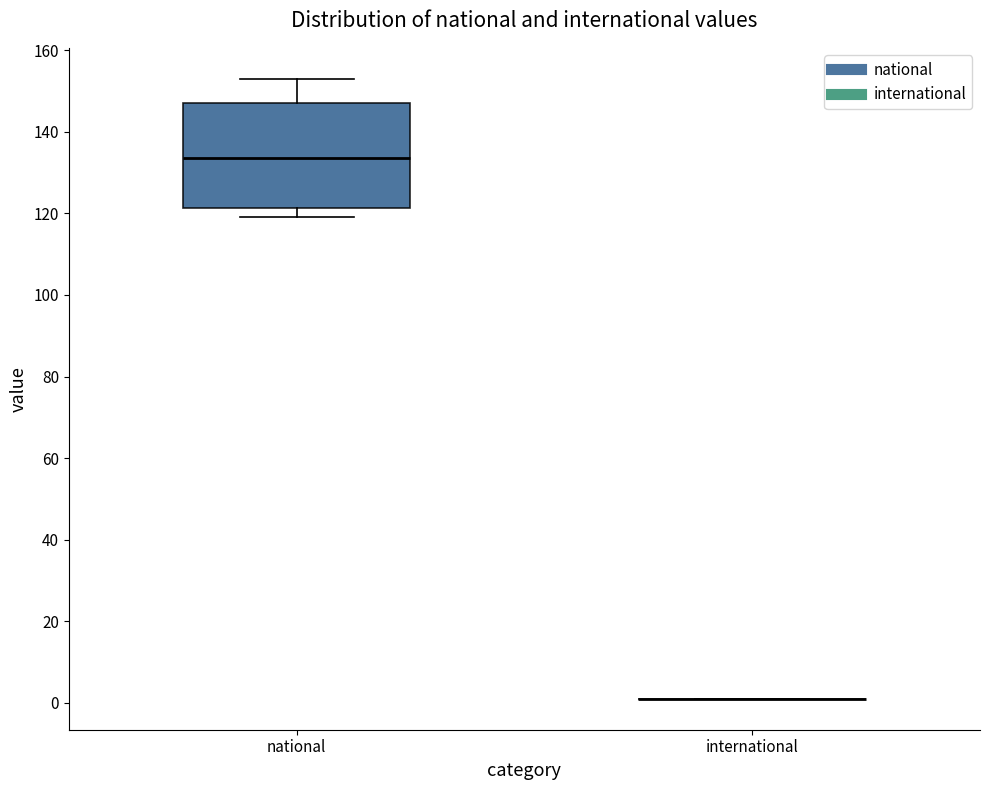

Reading left to right, read every box against the y-axis: the position of its median line, the range the box covers, and the ends of its whiskers. The values are not printed on the chart, so give them approximately, as read against the axis.

national: median 134, box 122 to 148, whiskers 120 to 154
international: box collapsed to a line at 2, whiskers 2 to 2